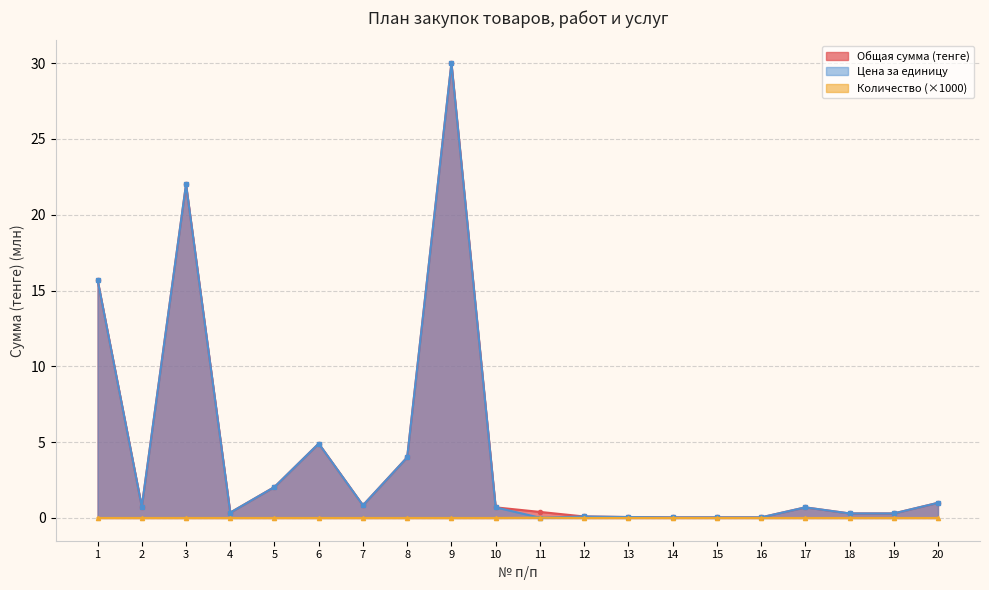

What is the sum of the Цена за единицу values at 4 and 7?

1.2